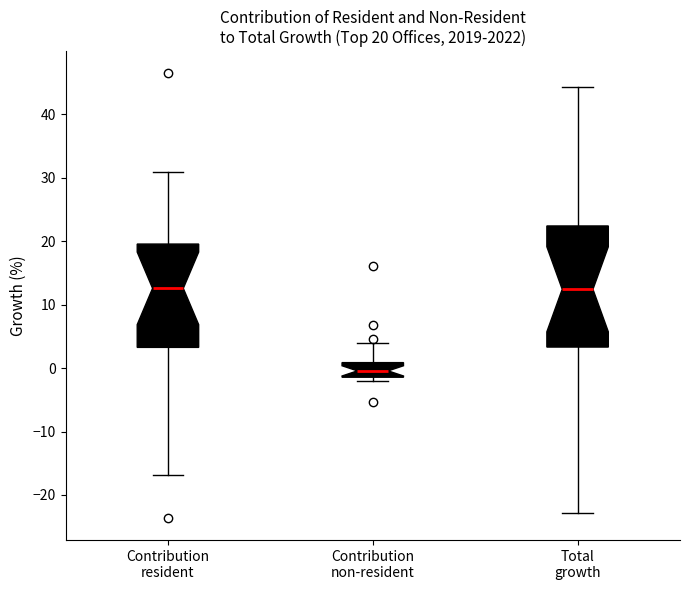

Comparing the boxes themselves (not the whiskers), which one is the tallest?

Total growth